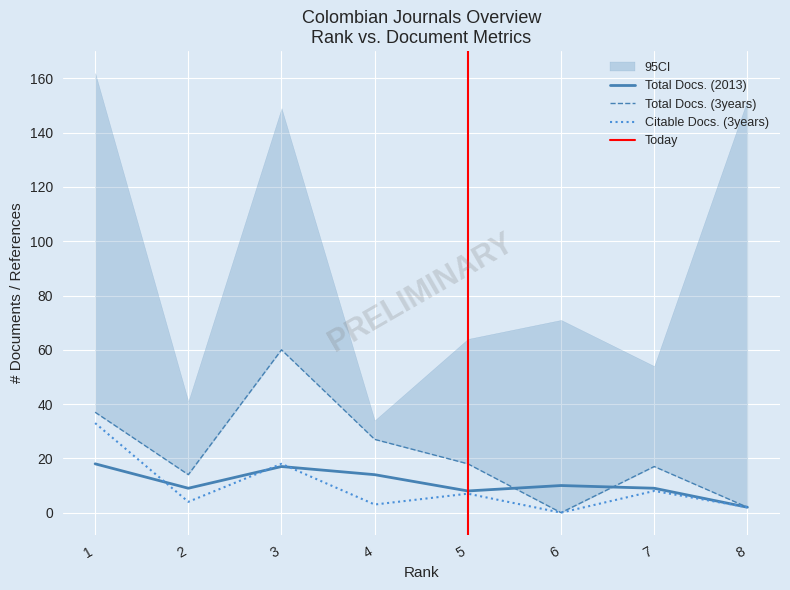

Is the value of Citable Docs. (3years) at 5 greater than the value of Total Docs. (2013) at 2?

No